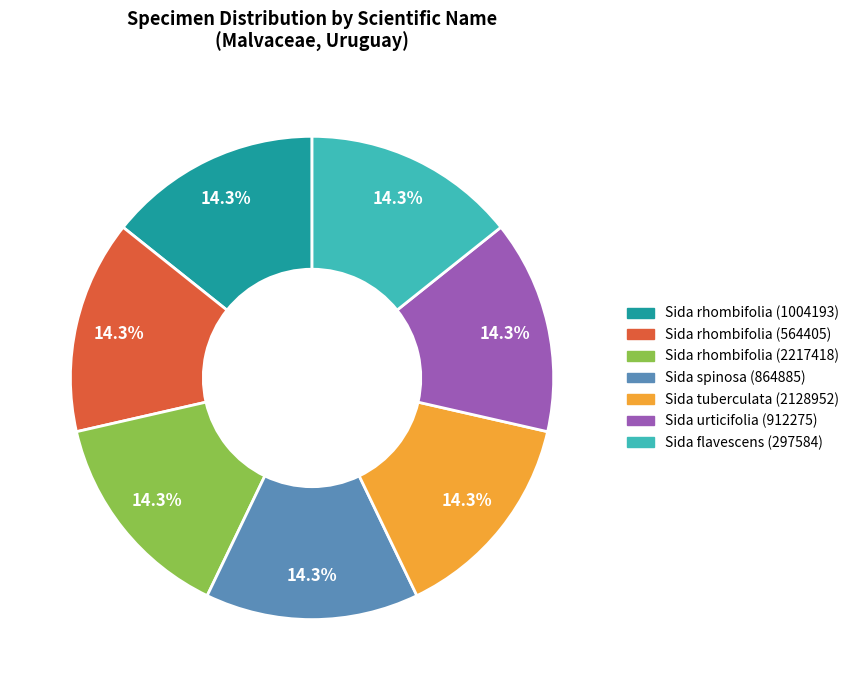

To the nearest percent, what percentage of the pie is Sida spinosa (864885)?

14%